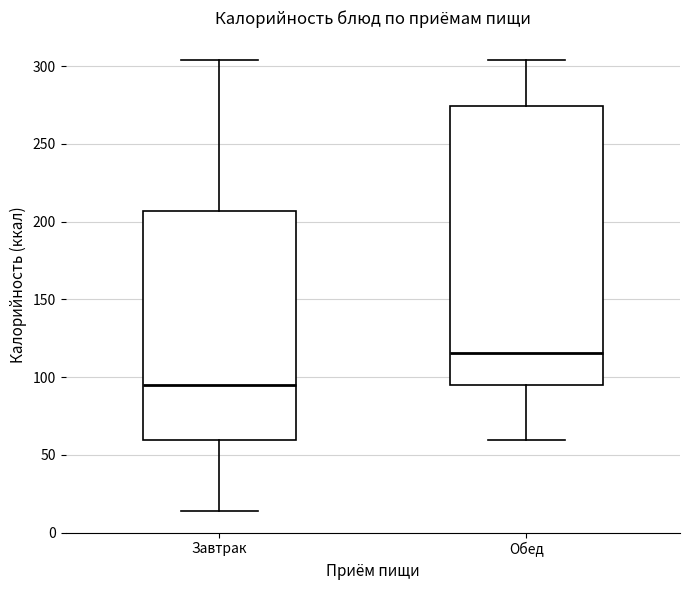

Reading left to right, read every box against the y-axis: the position of its median line, the range the box covers, and the ends of its whiskers. The values are not printed on the chart, so give them approximately, as read against the axis.

Завтрак: median 95, box 60 to 205, whiskers 15 to 305
Обед: median 115, box 95 to 275, whiskers 60 to 305